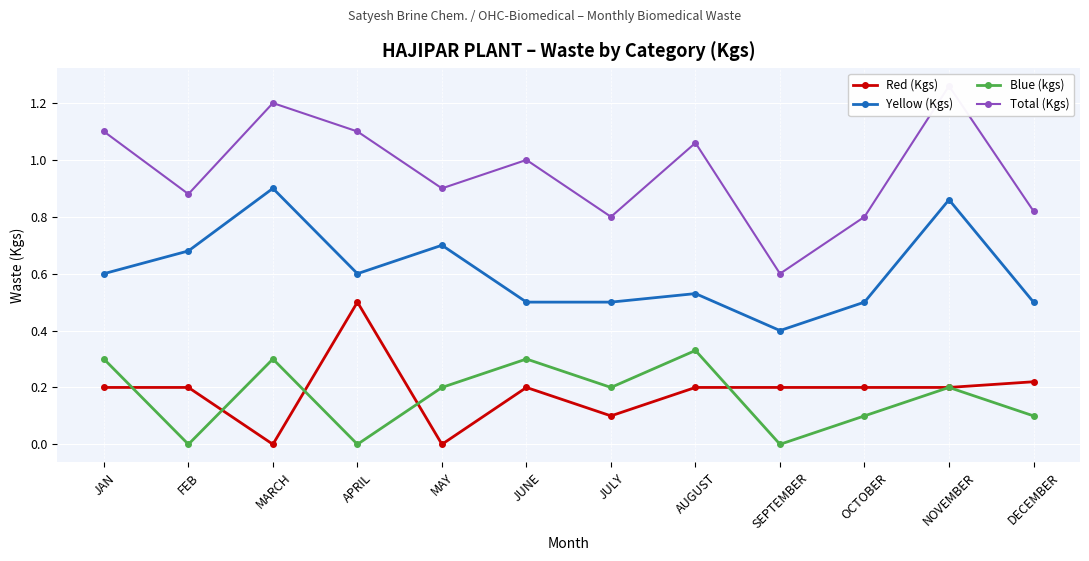

How many lines are shown in the chart?

4